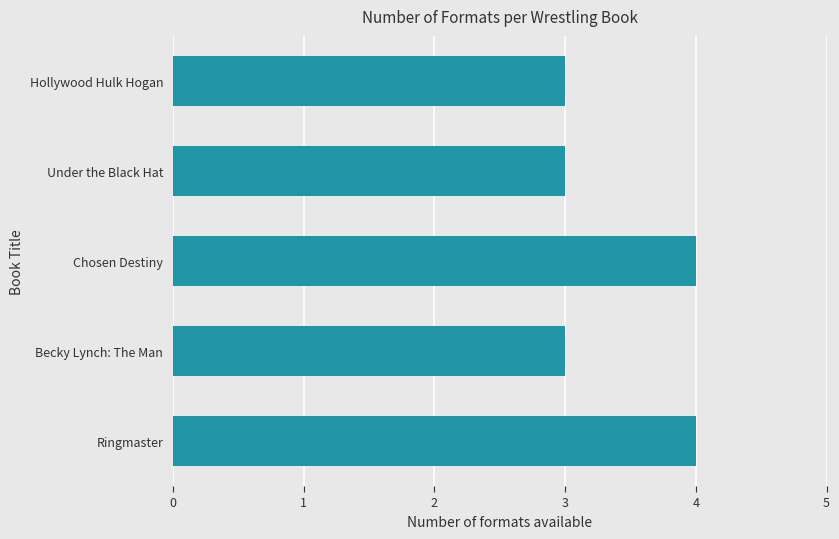

Read the value at Becky Lynch: The Man.

3